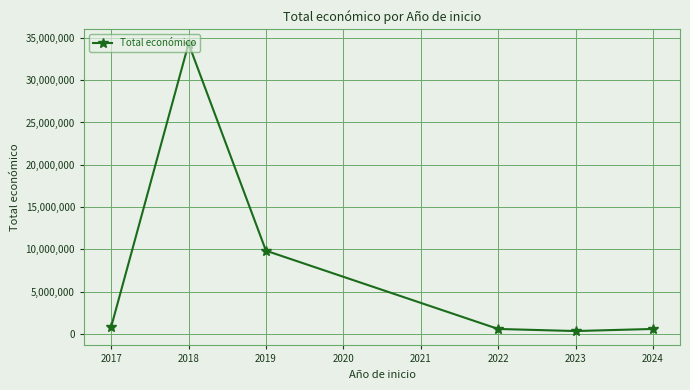

What is the change in value from 2017 to 2019?

+9005918